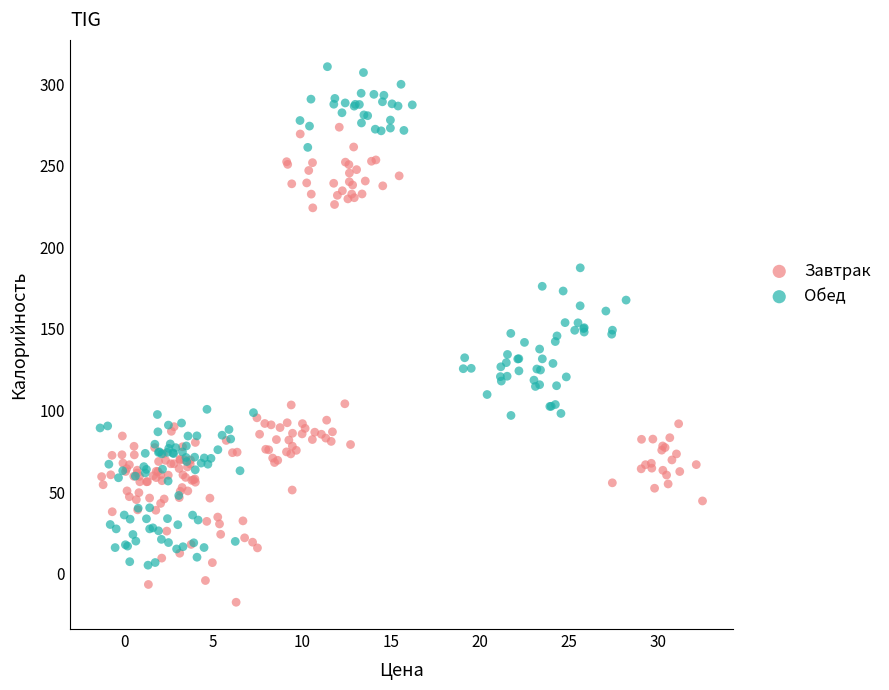

Which series has the widest spread of Y values?

Обед